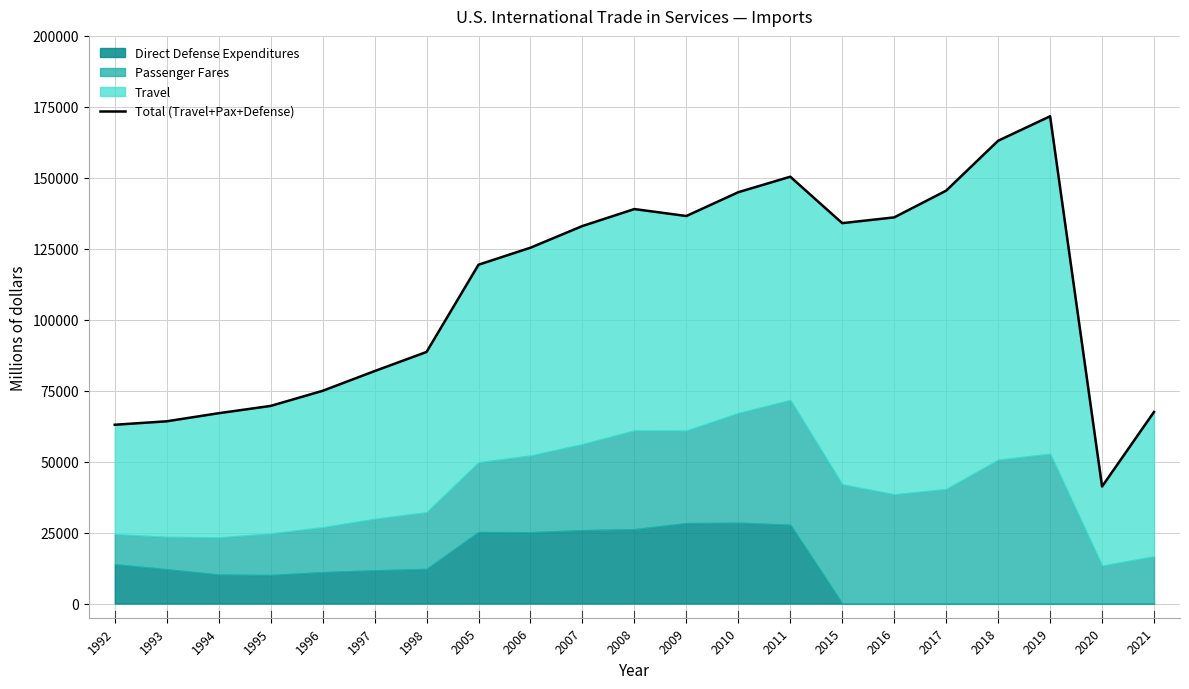

At which category does the data reach its first local valley?

2009